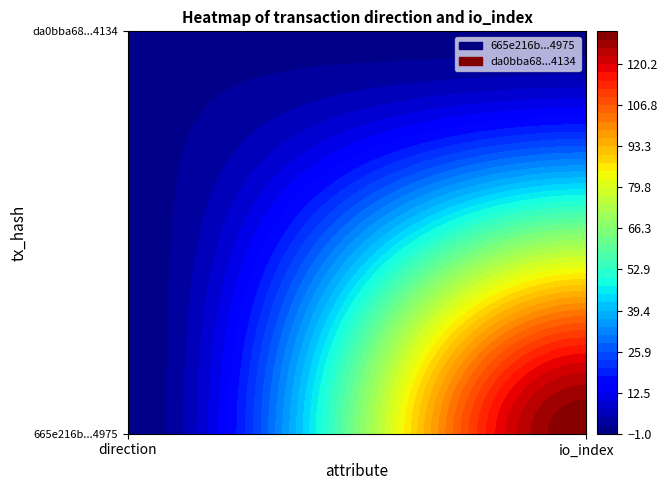

What is the smallest value displayed?

-1